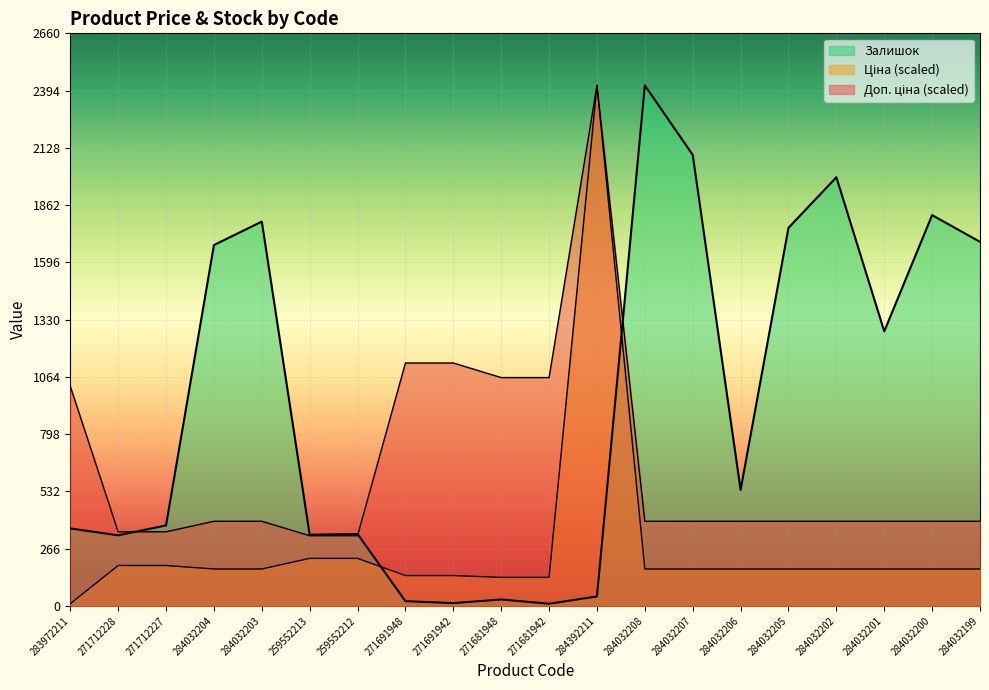

What is the label of the 17th point from the left?

284032202